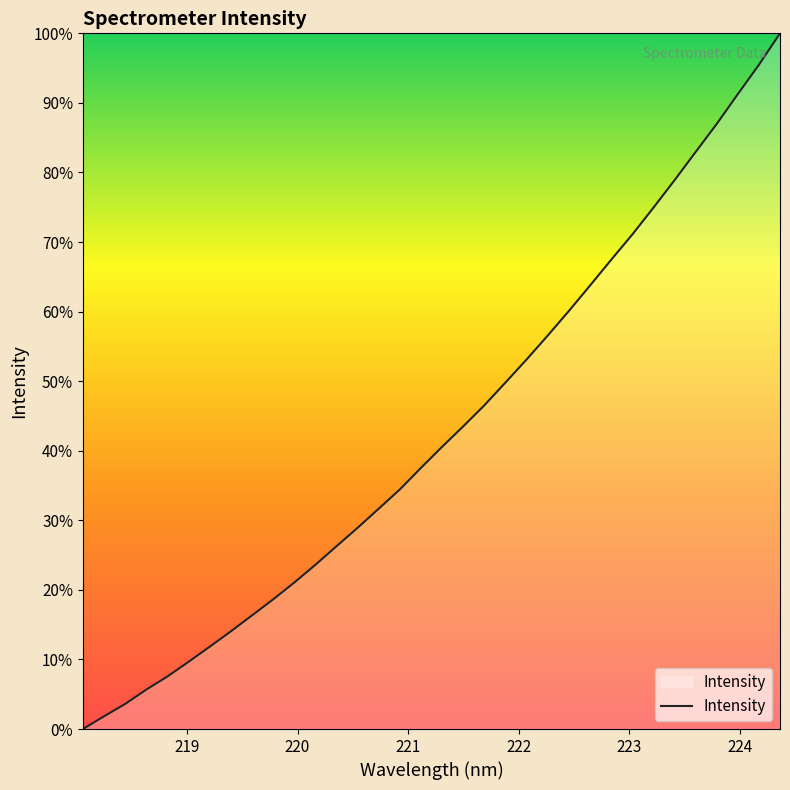

What is the maximum value shown in the chart?

100.0